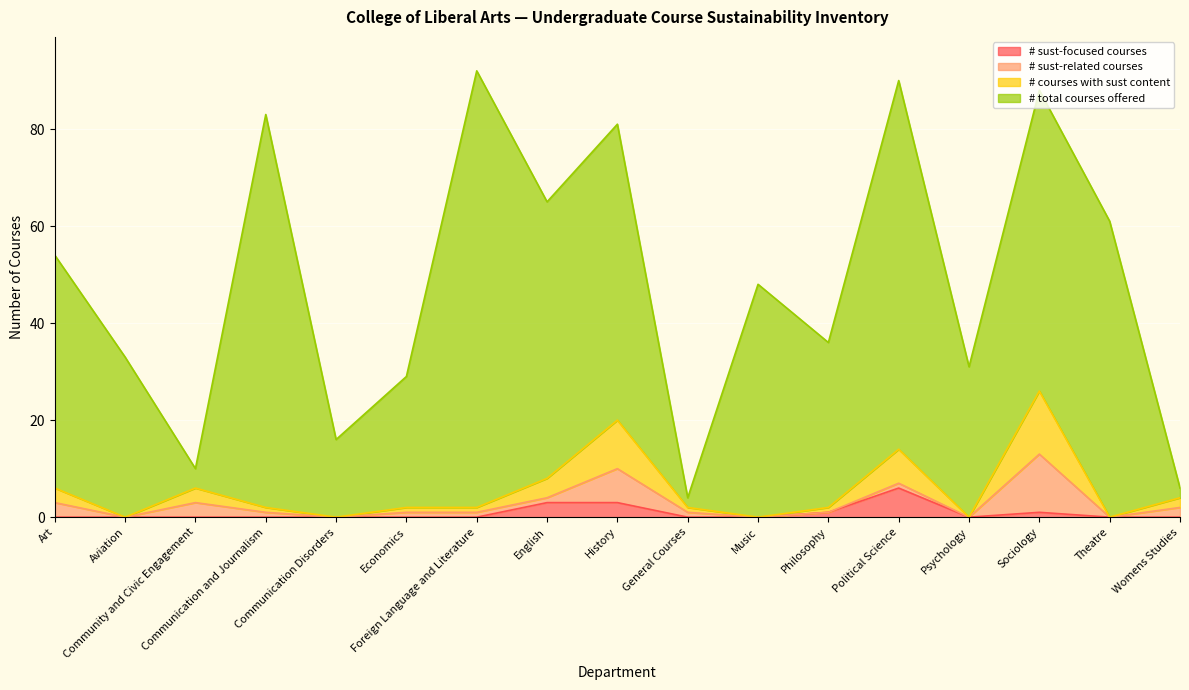

What are all the series names shown in the legend?

# sust-focused courses, # sust-related courses, # courses with sust content, # total courses offered